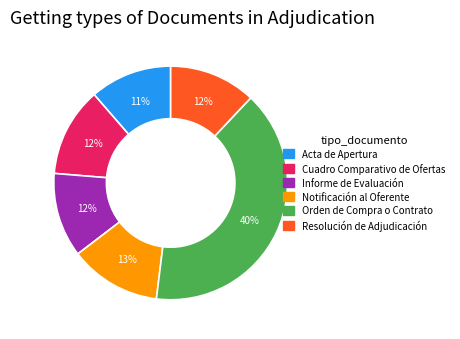

Is there a majority slice in this chart?

No